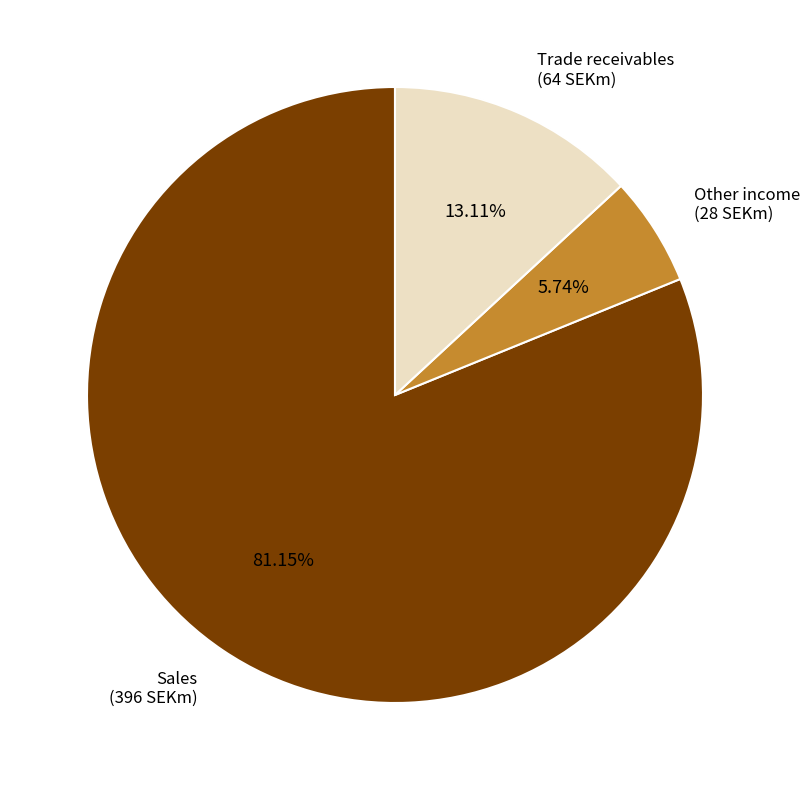

Rank the categories by value from lowest to highest.

Other income, Trade receivables, Sales